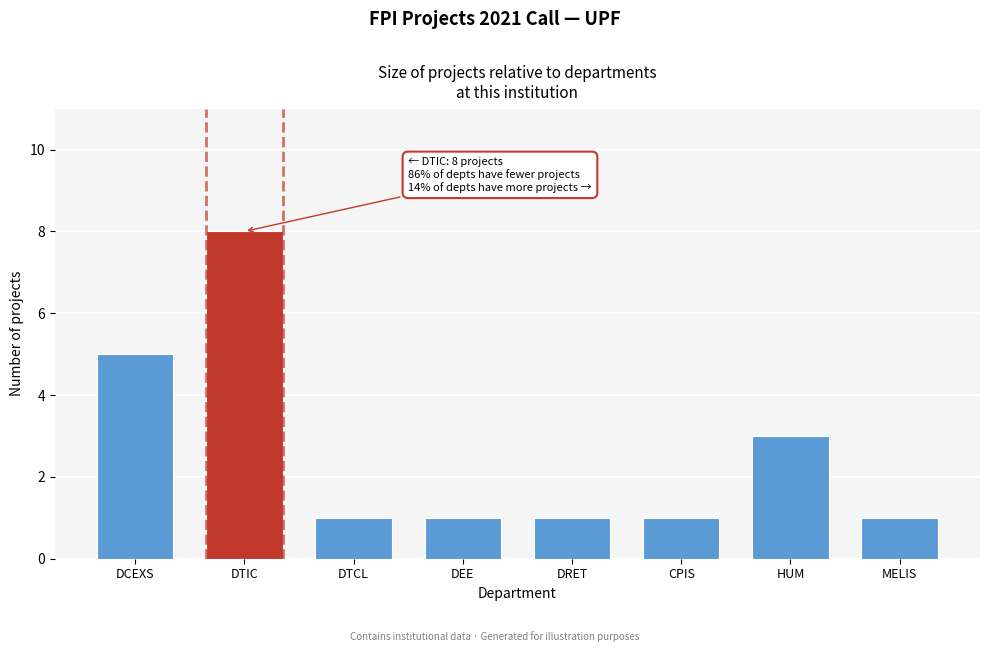

Reading left to right, extract all data points from this chart.

DCEXS=5	DTIC=8	DTCL=1	DEE=1	DRET=1	CPIS=1	HUM=3	MELIS=1